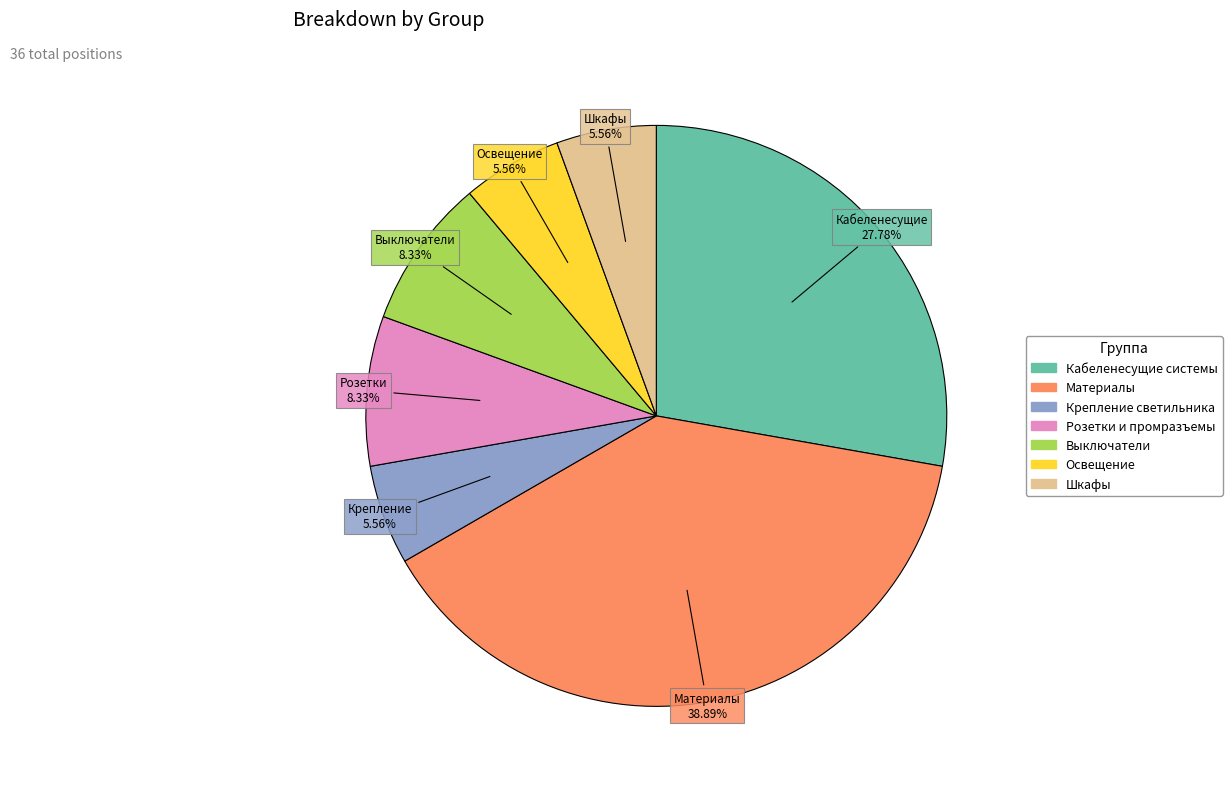

Do Материалы and Выключатели together represent more than half of the pie?

No